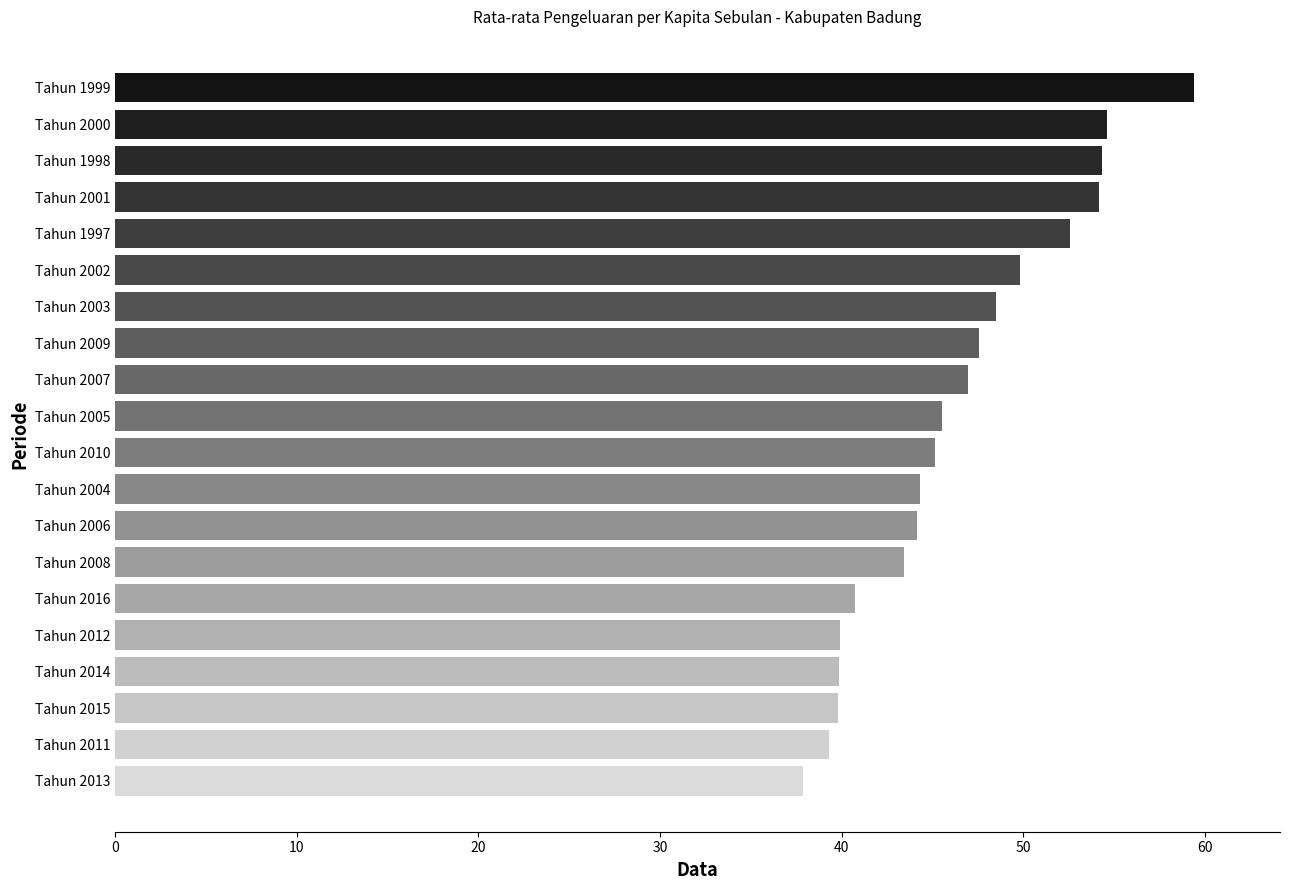

What is the sum of the values at Tahun 2005 and Tahun 2014?

85.4